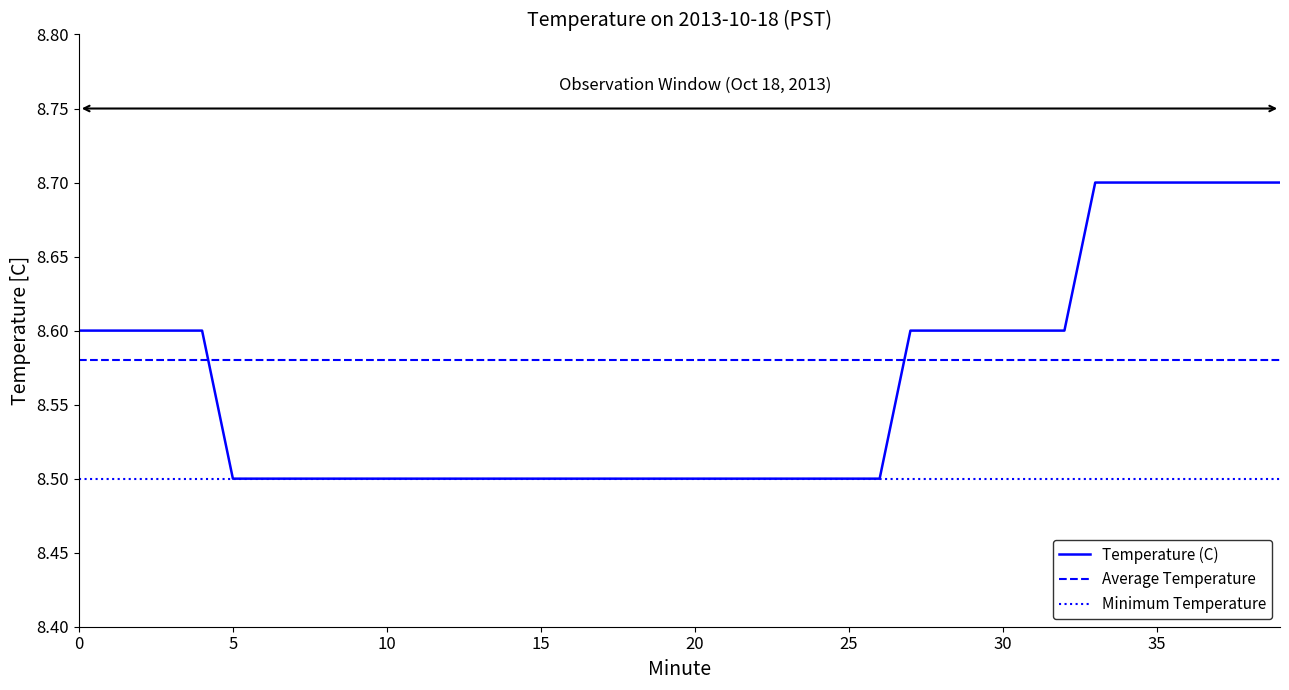

Reading right to left, transcribe all the data shown in this chart.

39=8.7	38=8.7	37=8.7	36=8.7	35=8.7	34=8.7	33=8.7	32=8.6	31=8.6	30=8.6	29=8.6	28=8.6	27=8.6	26=8.5	25=8.5	24=8.5	23=8.5	22=8.5	21=8.5	20=8.5	19=8.5	18=8.5	17=8.5	16=8.5	15=8.5	14=8.5	13=8.5	12=8.5	11=8.5	10=8.5	9=8.5	8=8.5	7=8.5	6=8.5	5=8.5	4=8.6	3=8.6	2=8.6	1=8.6	0=8.6